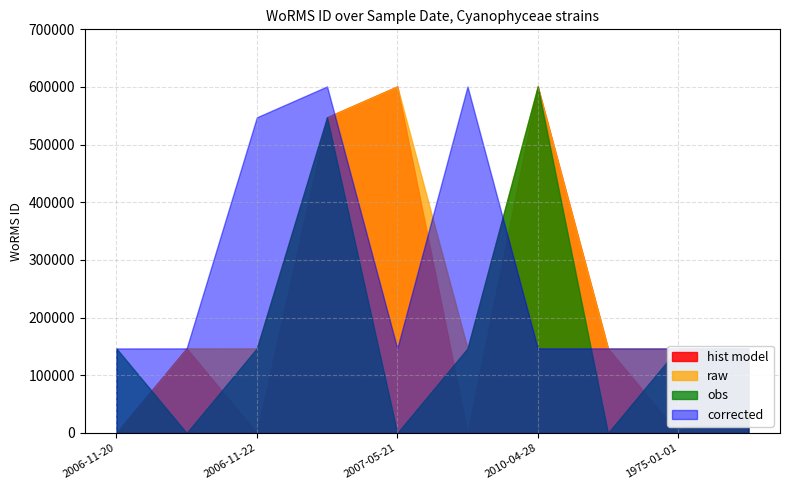

What are all the series names shown in the legend?

hist model, raw, obs, corrected